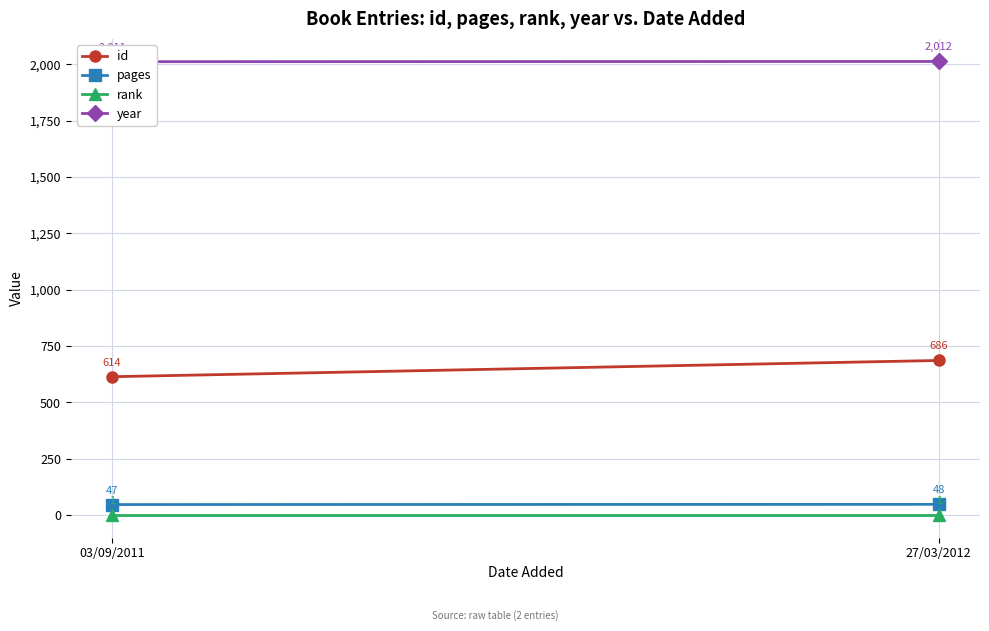

What is the sum of the pages values at 27/03/2012 and 03/09/2011?

95